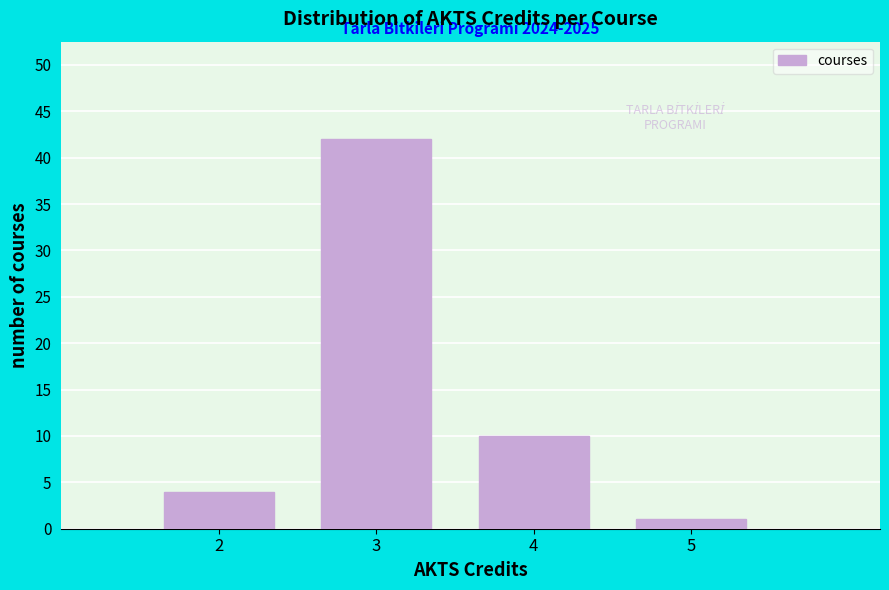

Reading left to right, list all the values displayed in this chart.

2=4	3=42	4=10	5=1